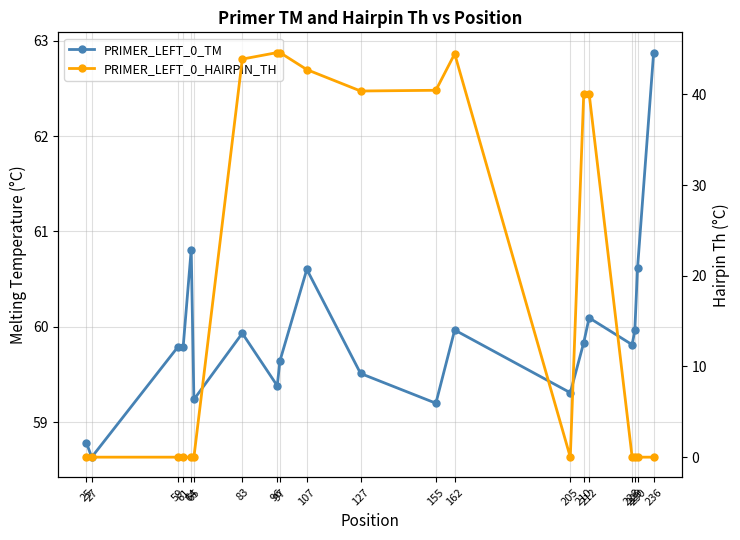

What is the total value across all series at 212?

100.2